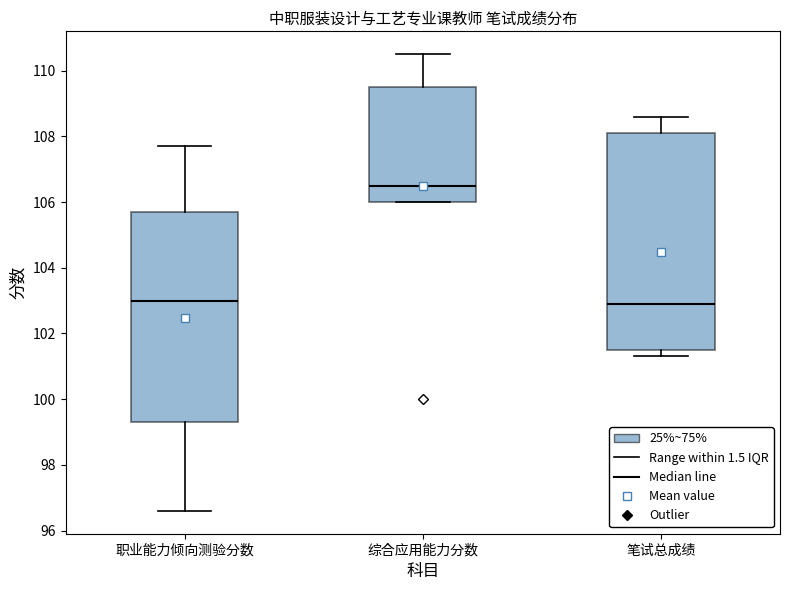

Reading left to right, transcribe this box plot: for each box, give where its median line is, the range the box spans, and where its two whiskers end, as read against the y-axis. The values are not printed on the chart, so give them approximately, as read against the axis.

职业能力倾向测验分数: median 103.0, box 99.4 to 105.8, whiskers 96.6 to 107.8
综合应用能力分数: median 106.6, box 106.0 to 109.6, whiskers 106.0 to 110.6
笔试总成绩: median 103.0, box 101.6 to 108.2, whiskers 101.4 to 108.6